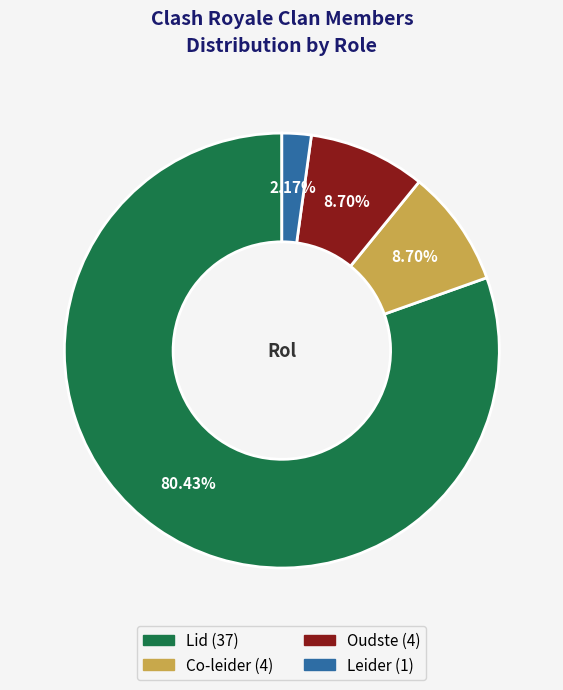

Which slice represents more than half of the pie?

Lid